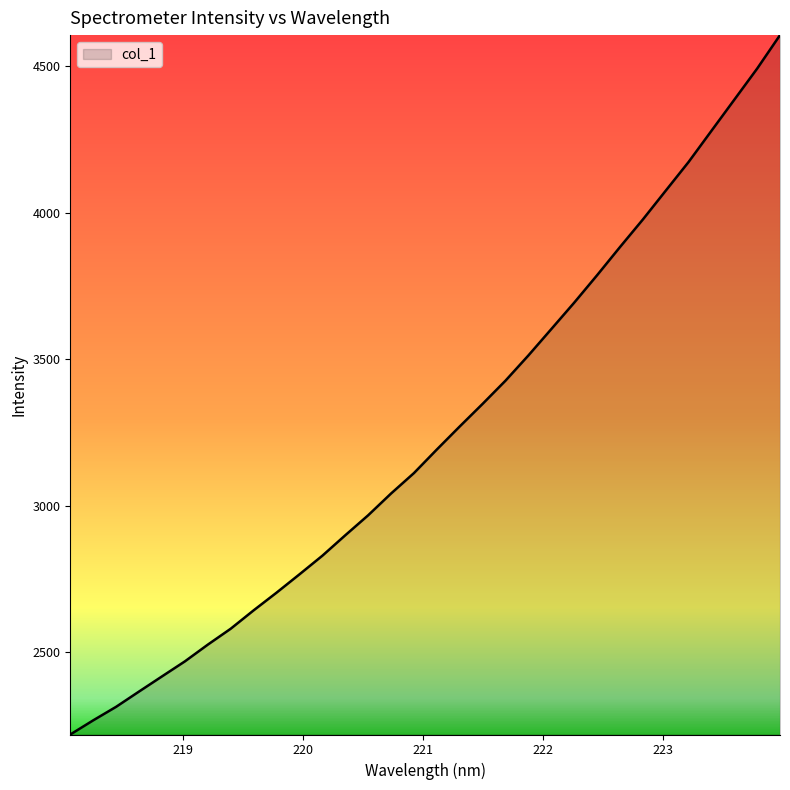

What is the greatest value displayed?

4606.5